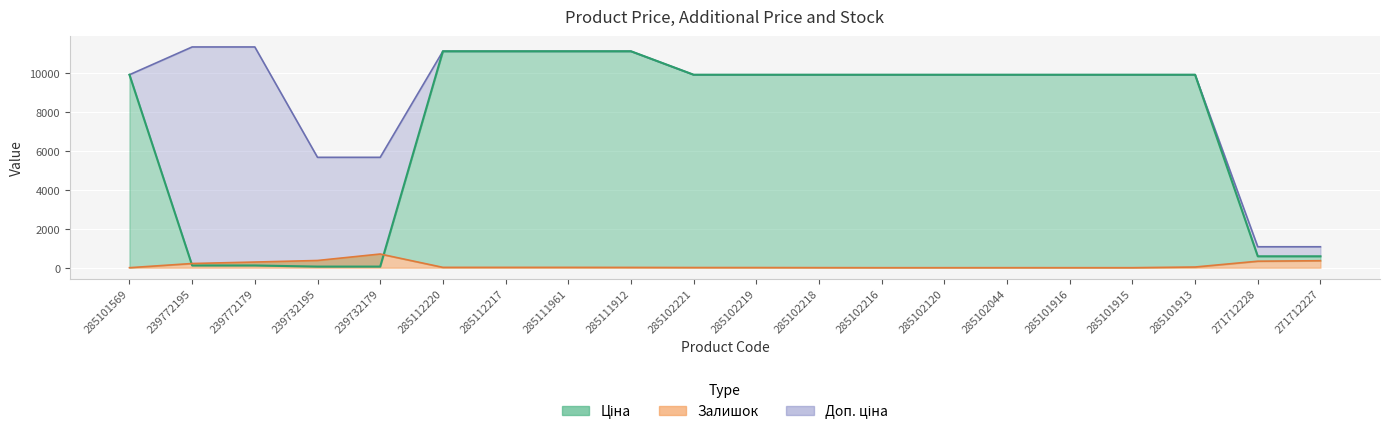

Rank the series by their maximum value, from highest to lowest.

Доп. ціна, Ціна, Залишок